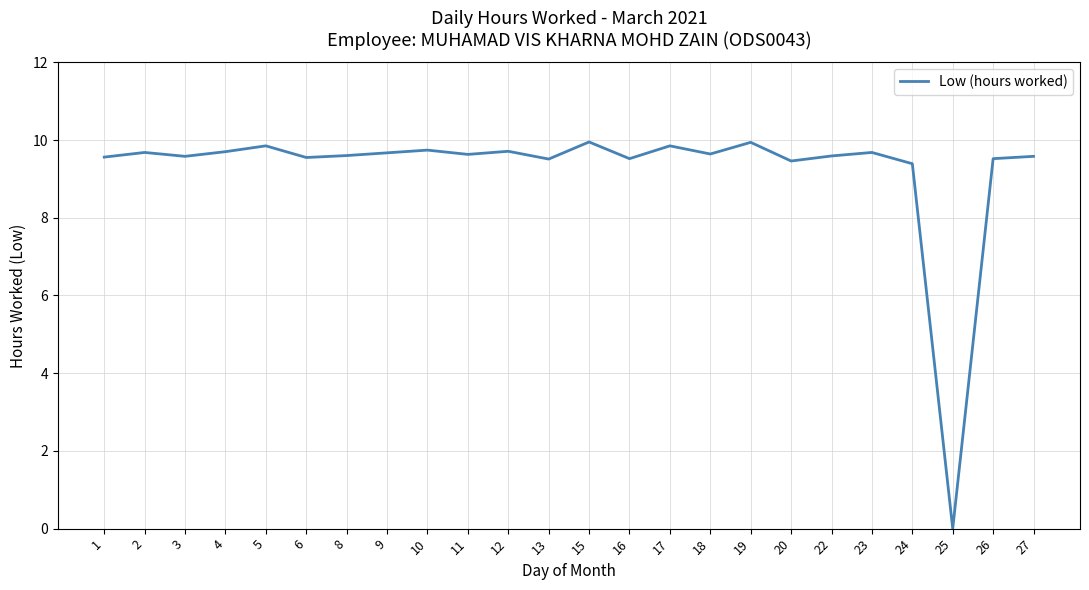

Is it true that the value at 19 is 9.9?

True